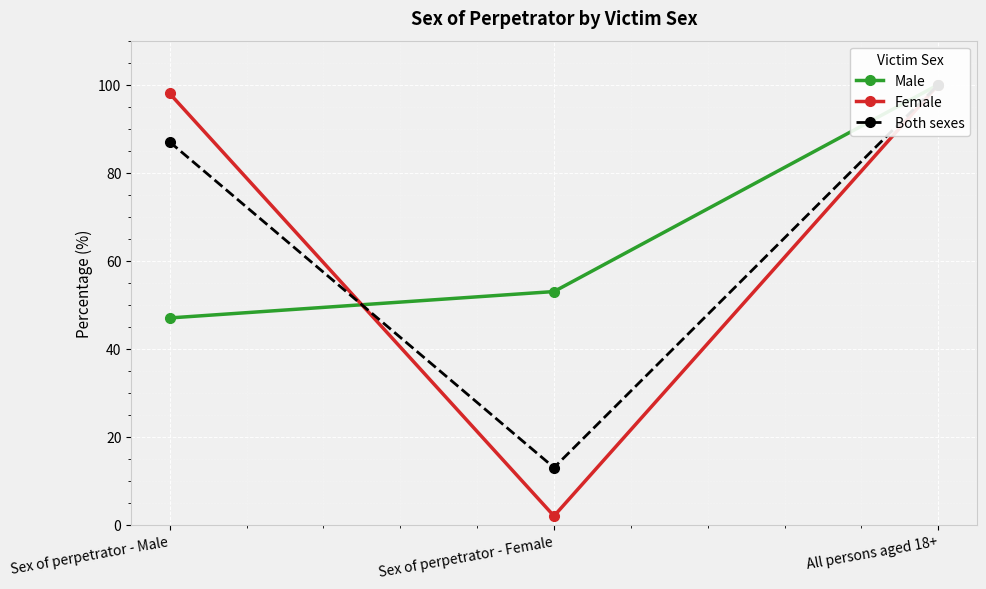

What is the label of the 2nd point from the right?

Sex of perpetrator - Female